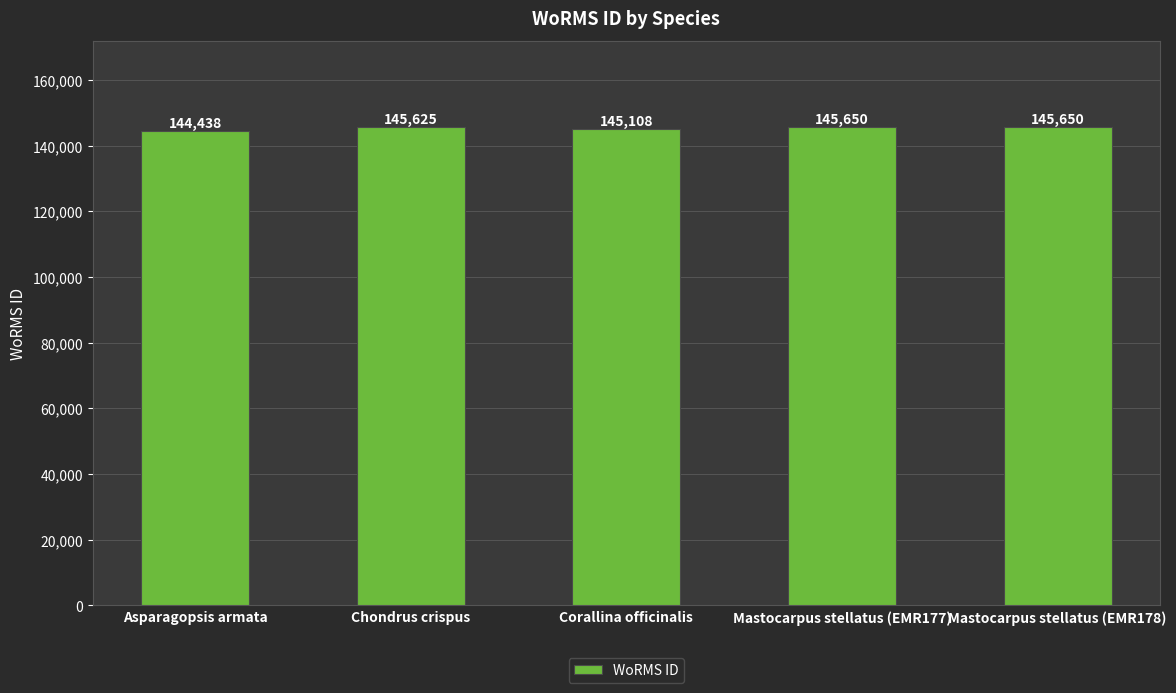

What is the value of the 3rd bar from the left?

145108